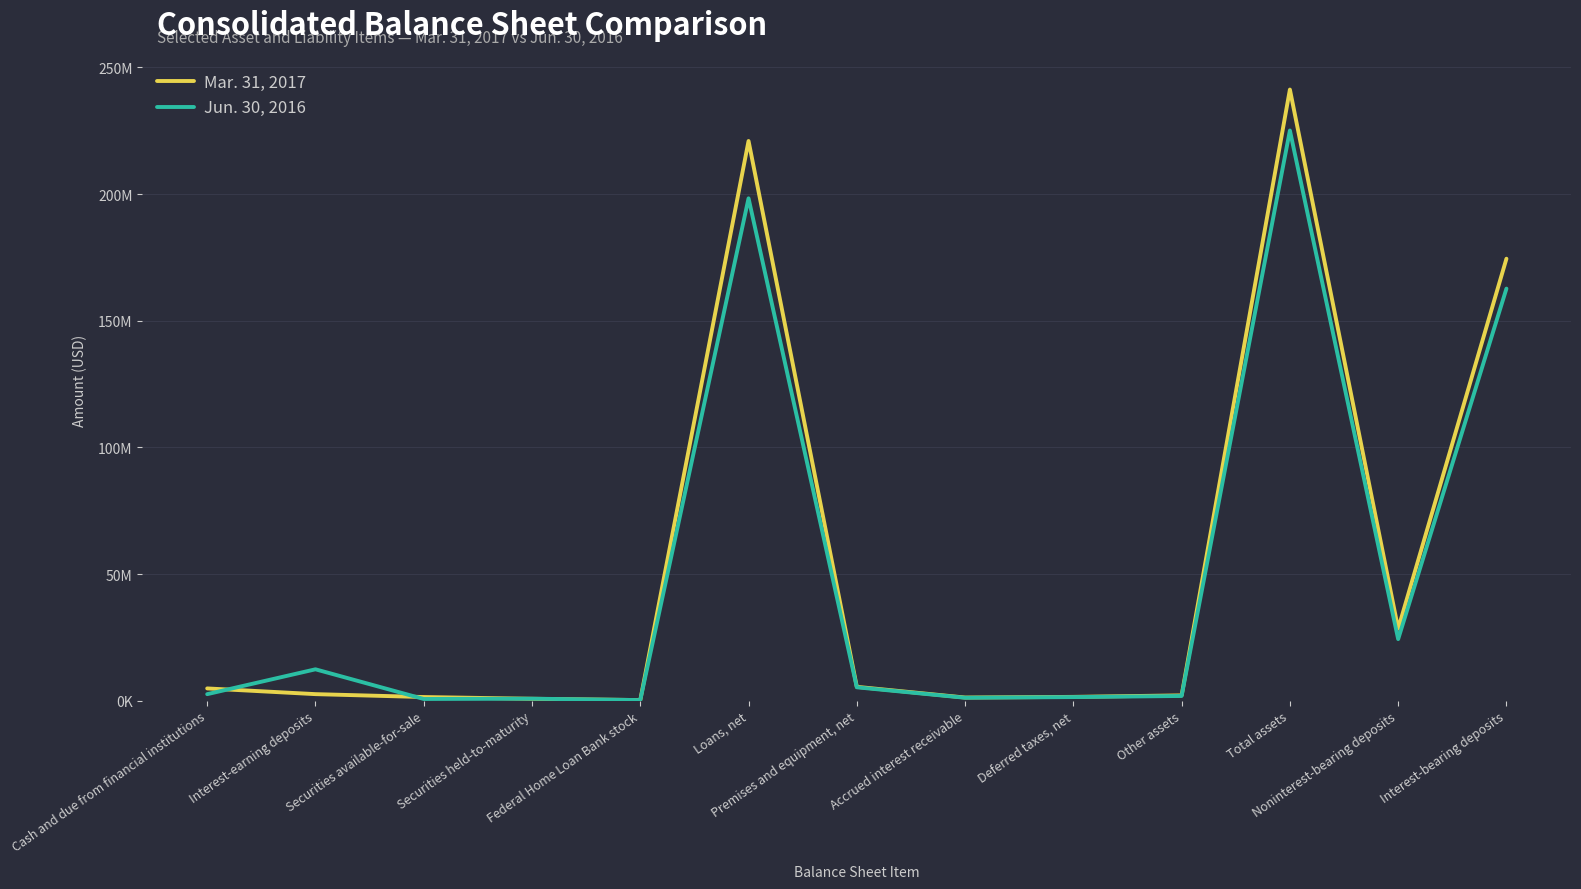

What is the spread (max minus min) of values at Interest-bearing deposits?

11807729